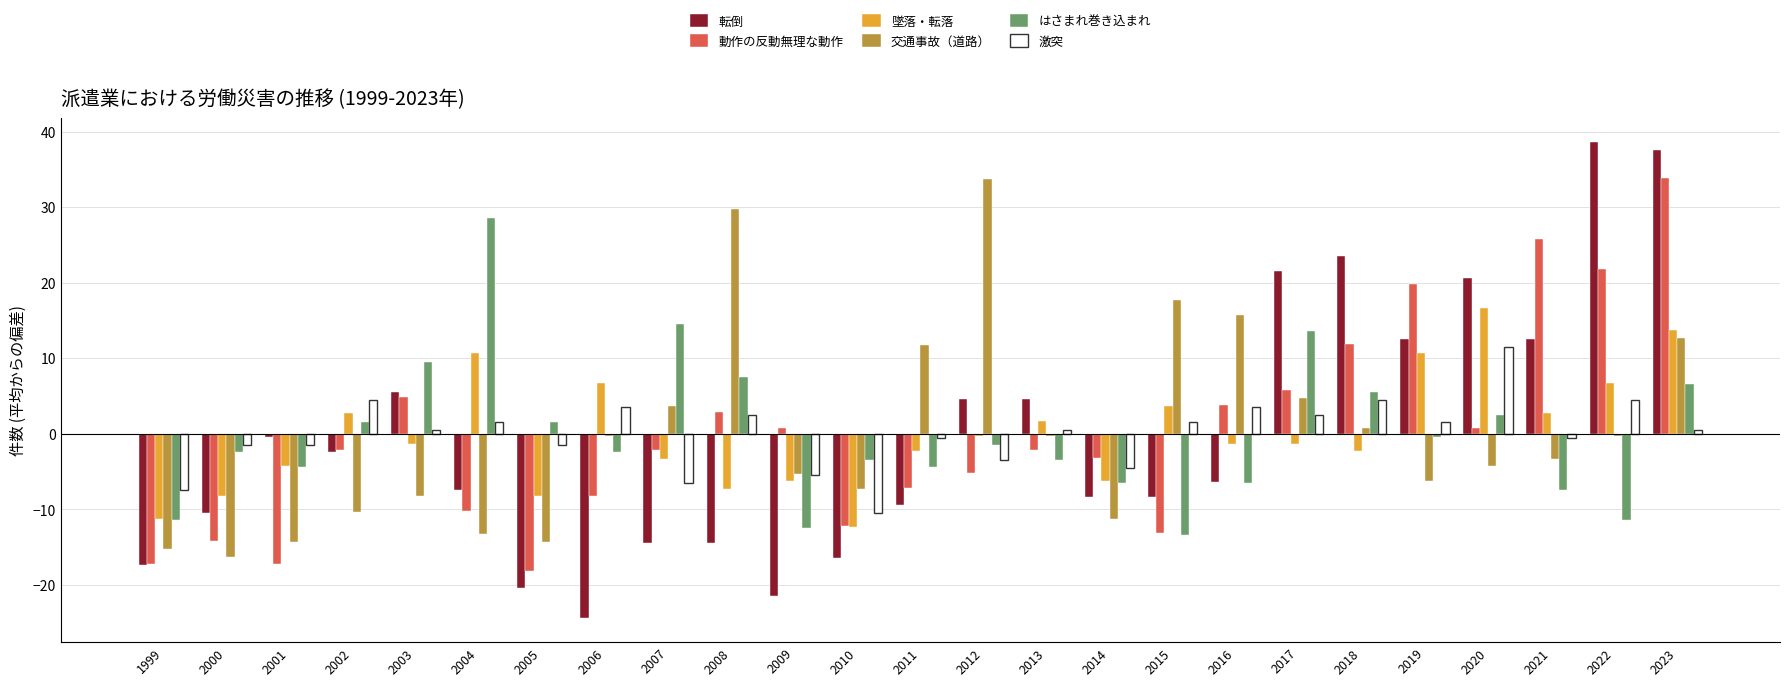

What is the value of the 交通事故（道路） bar at the 16th from the left?

-11.3